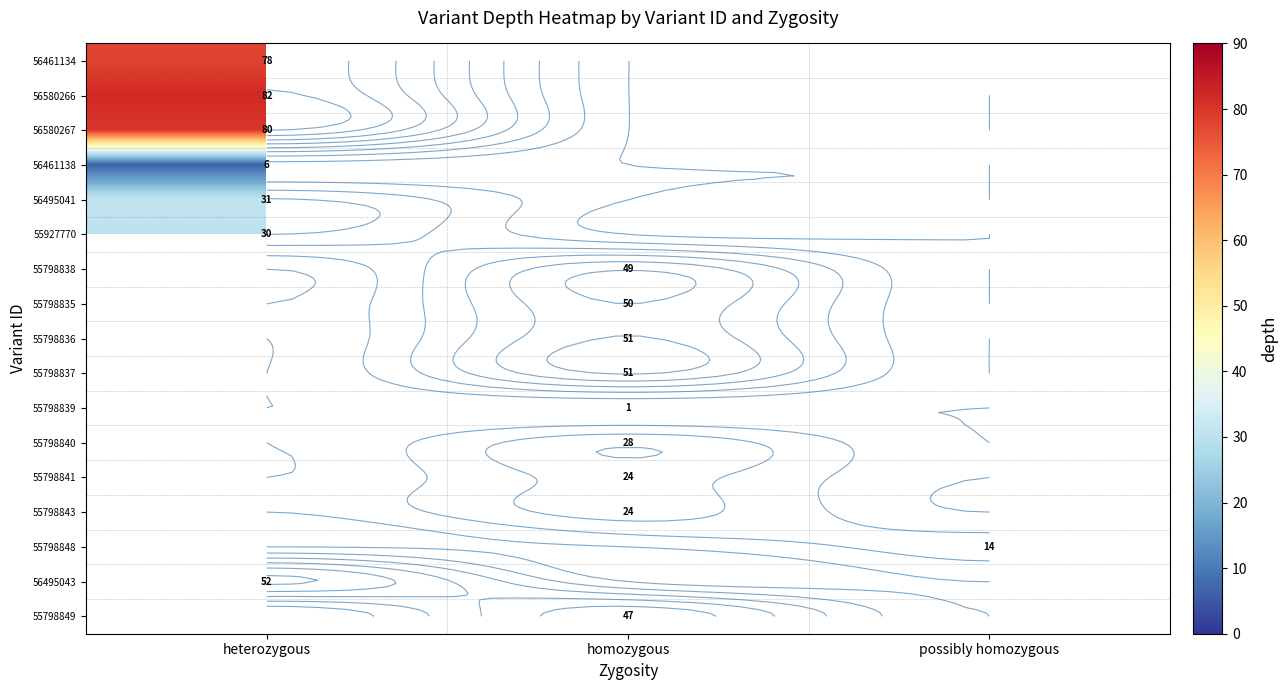

List the series in order of their peak value, lowest first.

56461138, 55927770, 56495041, 56461134, 56580267, 56580266, 55798838, 55798835, 55798836, 55798837, 55798839, 55798840, 55798841, 55798843, 55798848, 56495043, 55798849